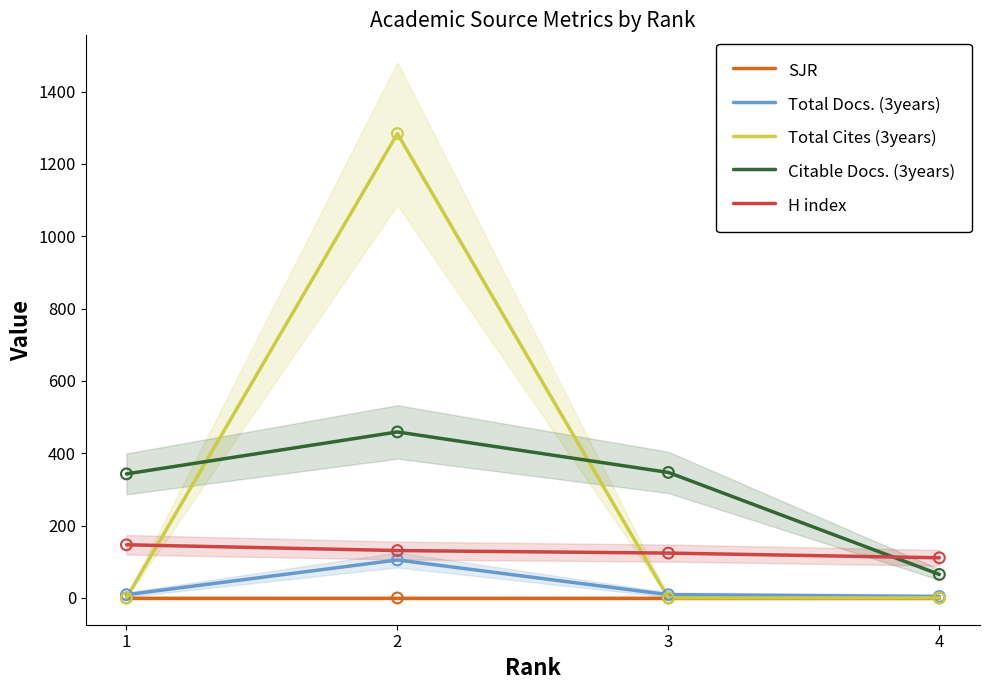

Which series has the largest Y range (max minus min)?

Total Cites (3years)